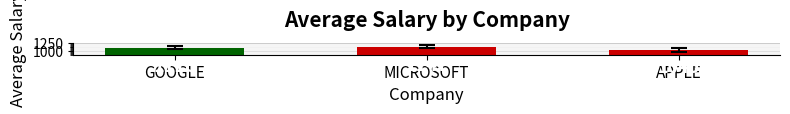

Where is the data nearest to the value 1095?

GOOGLE